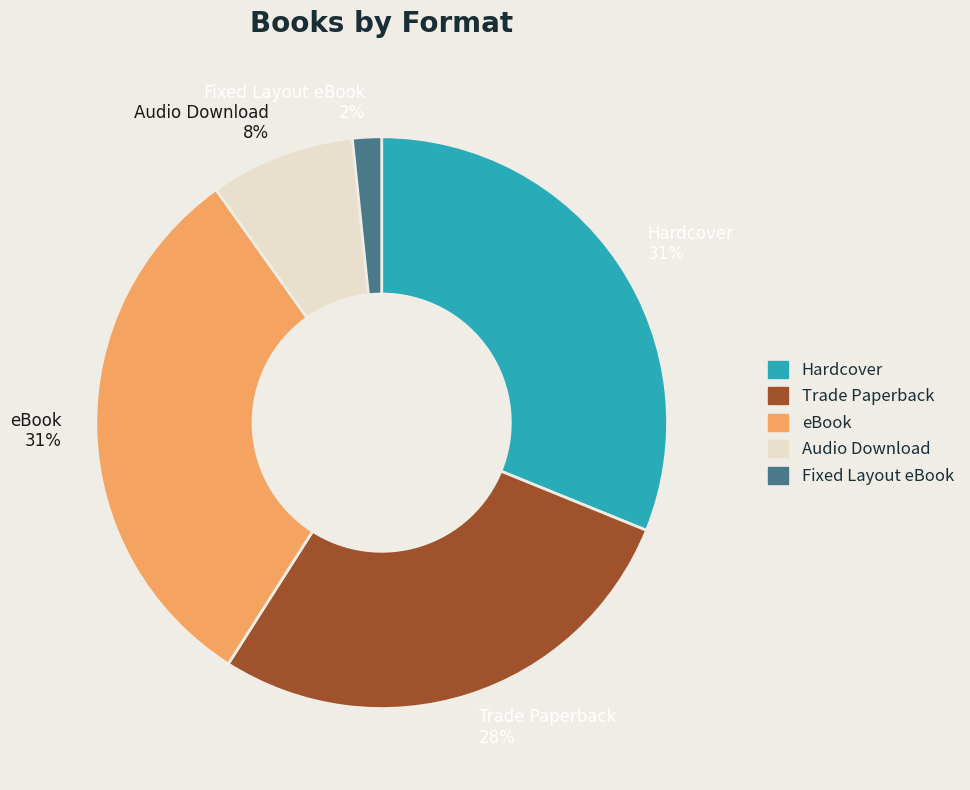

What percentage is the eBook slice, to the nearest percent?

31%